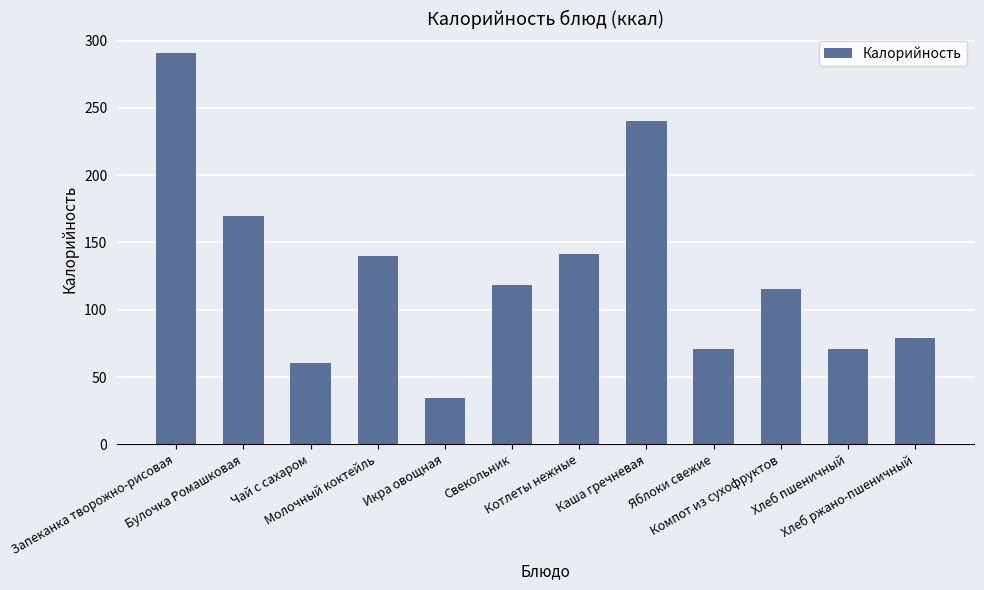

Does the chart contain any negative values?

No